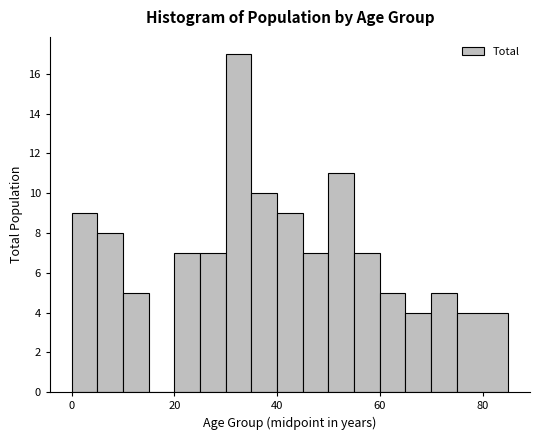

Around what value on the x-axis is the tallest bar? Give the approximate position of its centre, as read against the axis.

32